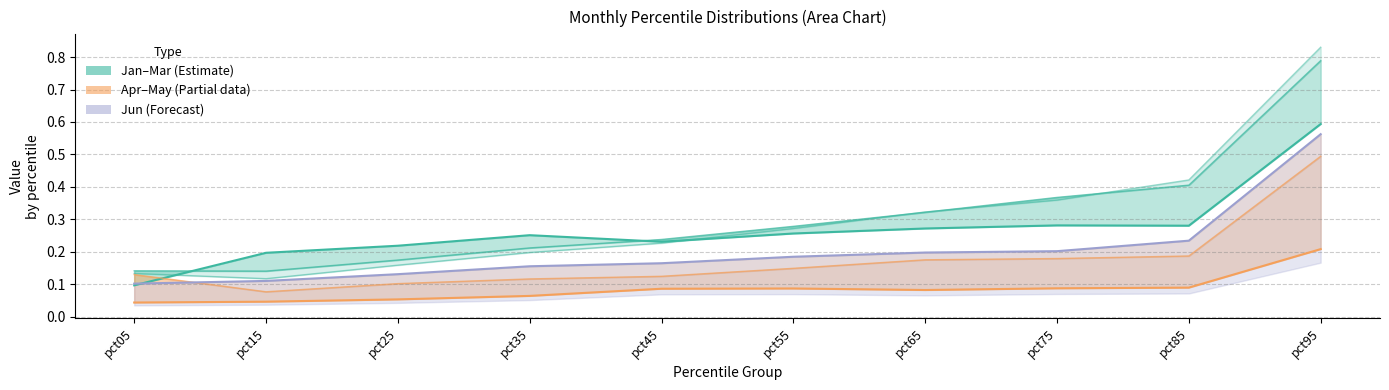

At pct15, list the series in order from largest to smallest.

Jan, Feb, Mar, Jun, May, Apr